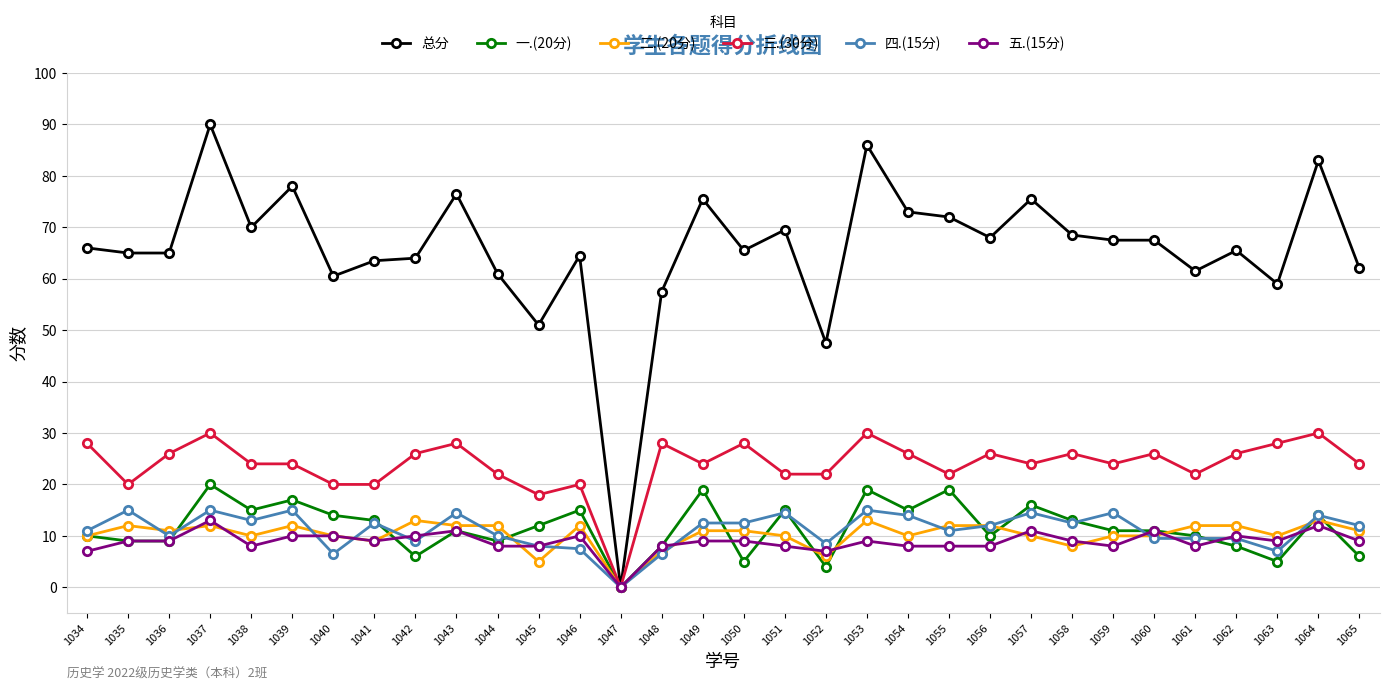

What is the sum of all 五.(15分) values?

283.0